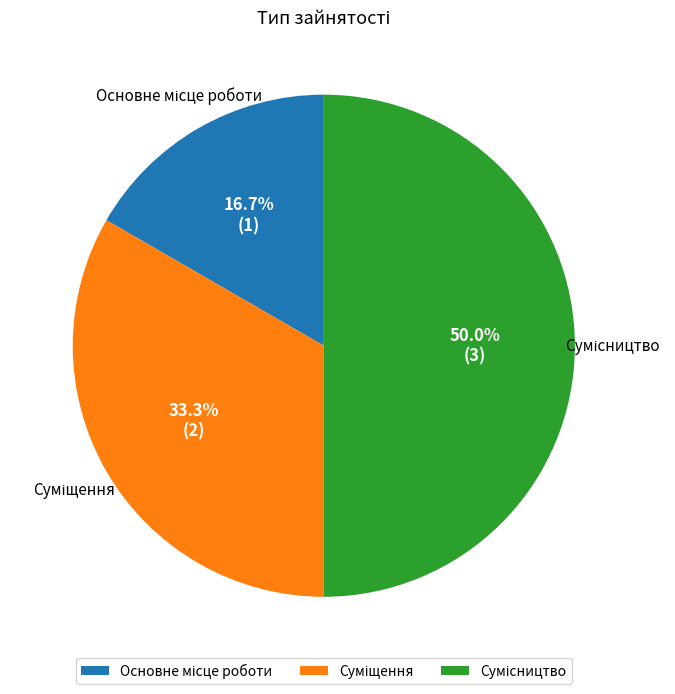

Count the number of slices in the pie.

3